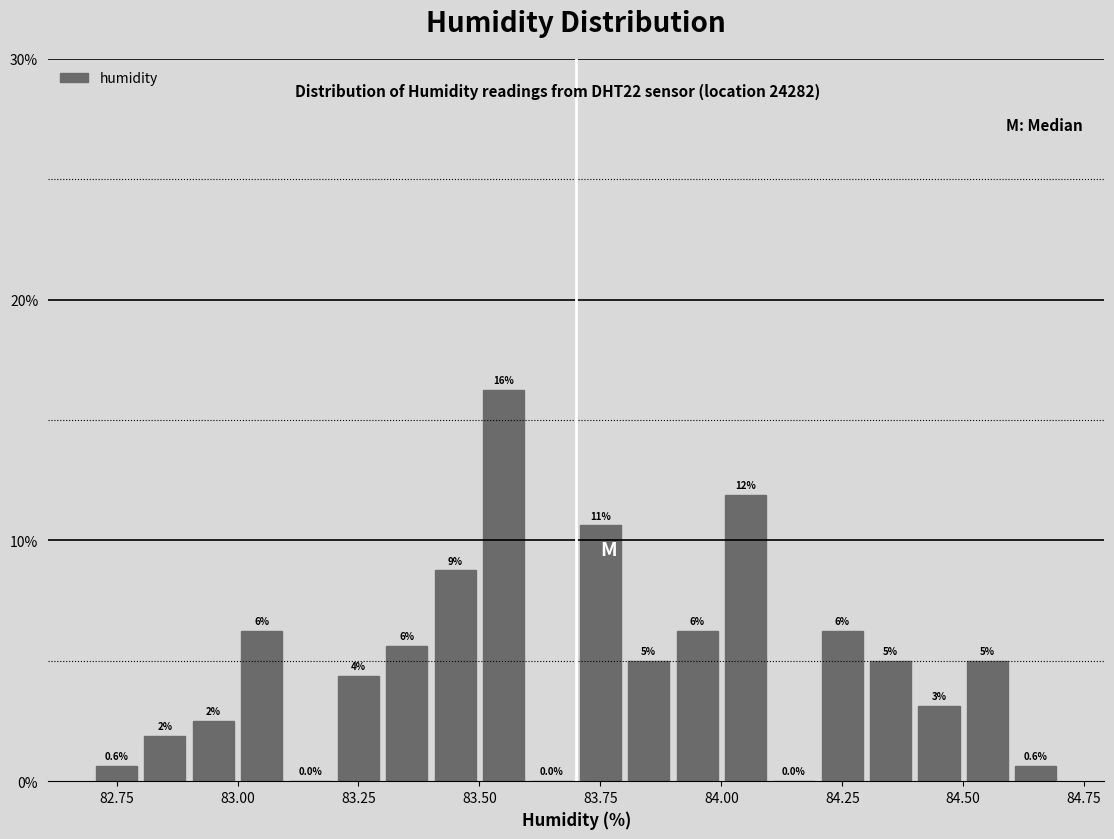

Around what value on the x-axis is the tallest bar? Give the approximate position of its centre, as read against the axis.

83.55